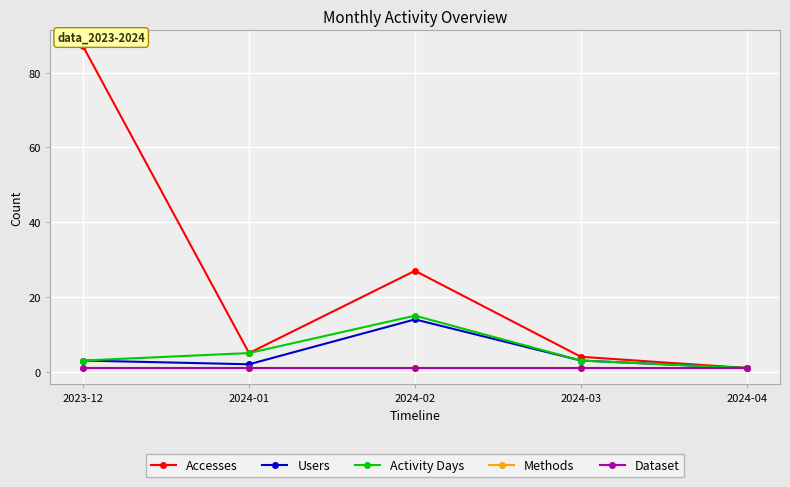

How many lines are shown in the chart?

5